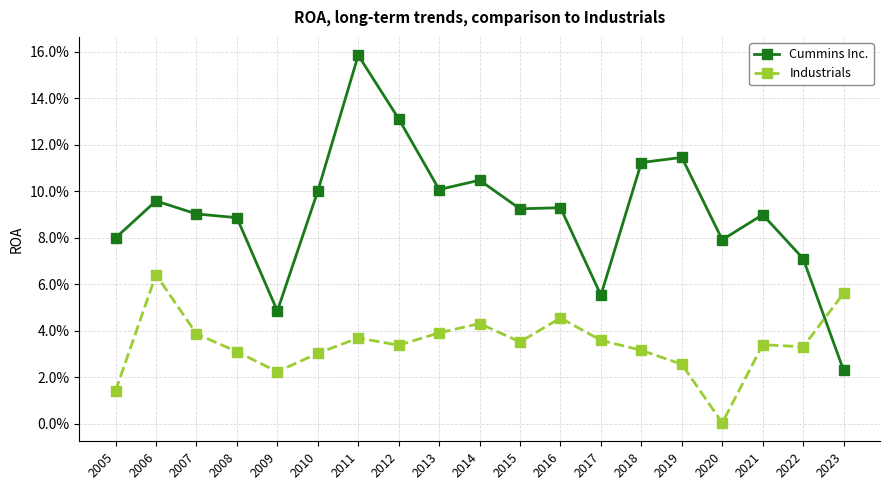

What is the total value across all series at 2008?

0.1